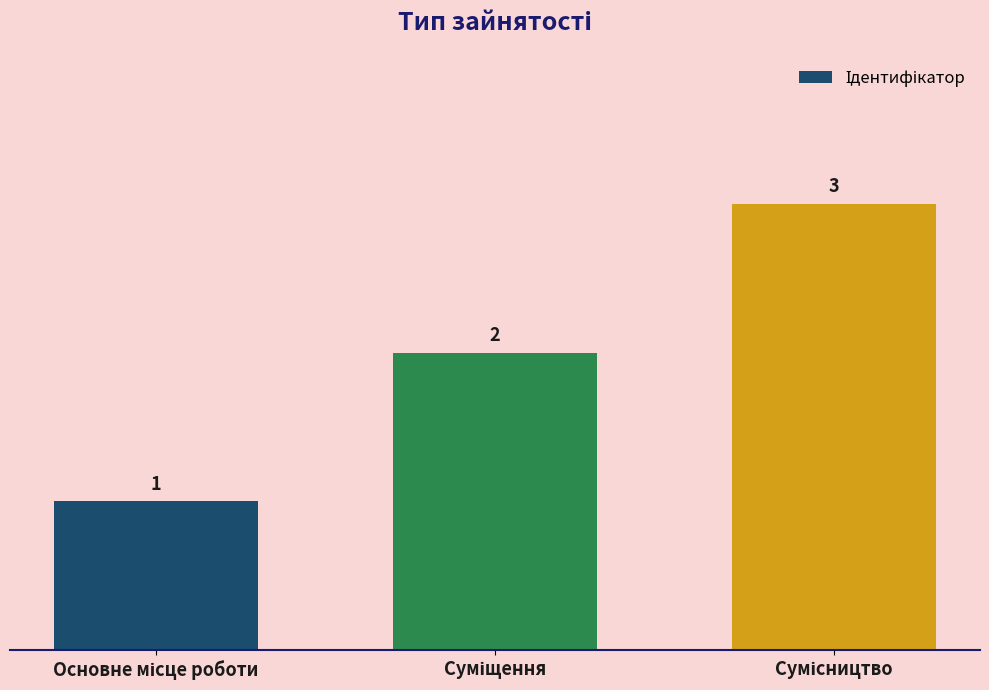

What is the sum of all values?

6